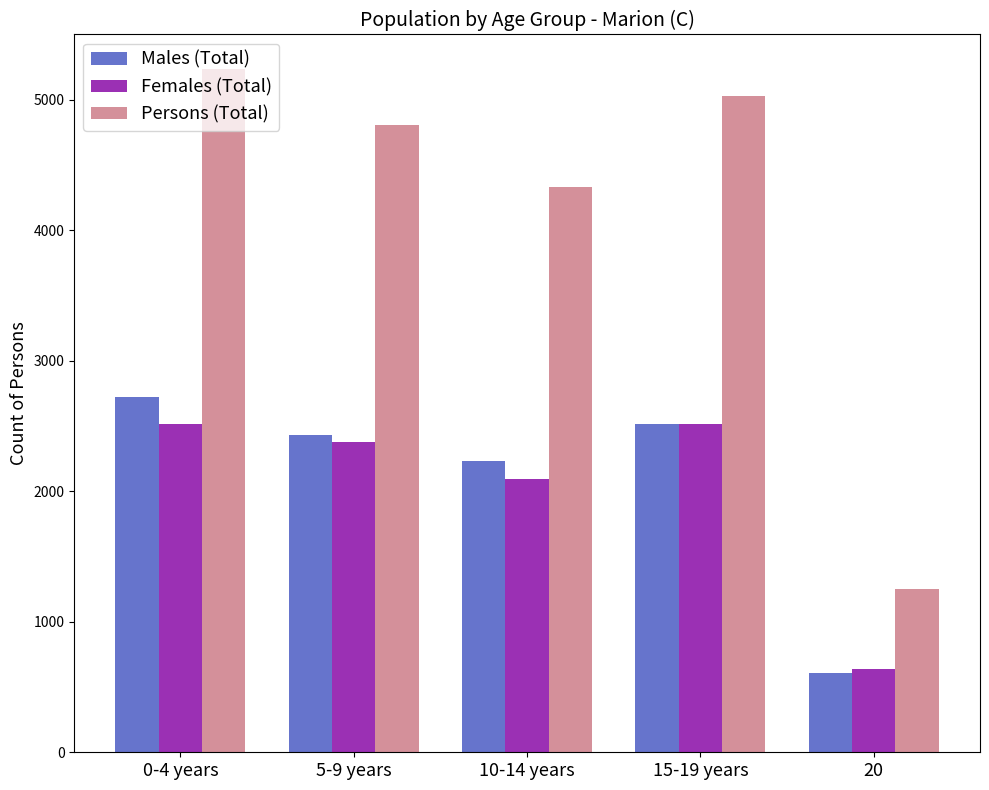

What position from the left is 15-19 years?

4